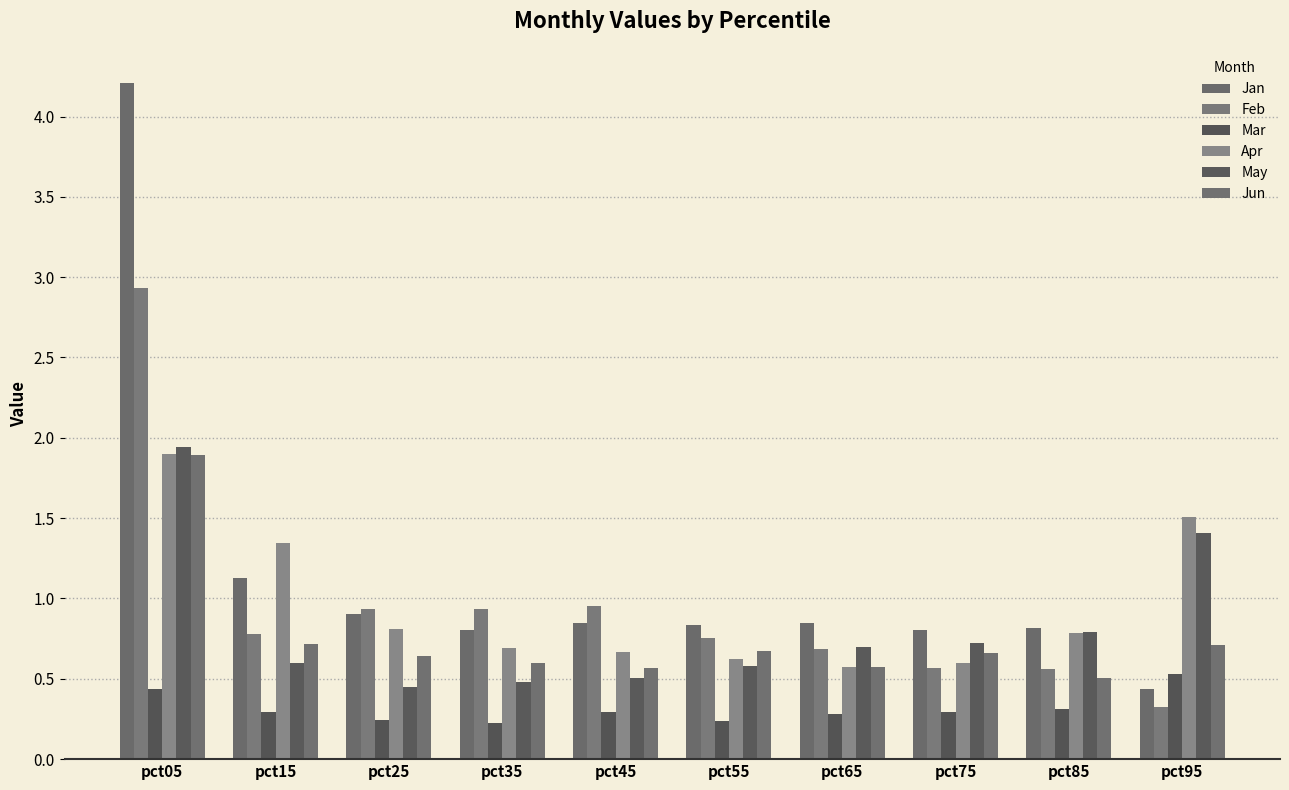

Read the Feb value at pct15.

0.8